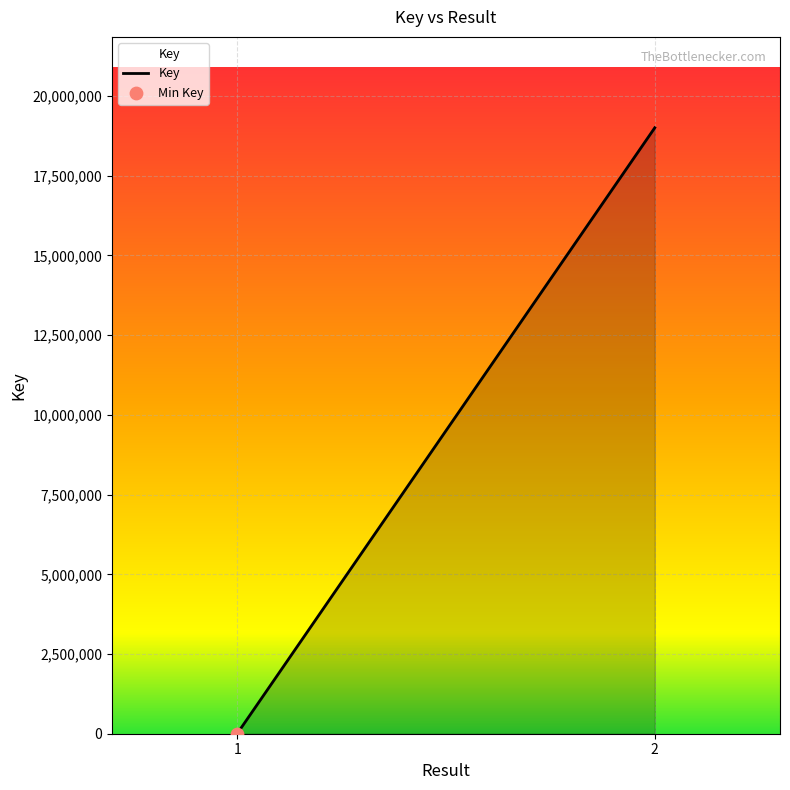

What is the change in value from 1 to 2?

+18999426